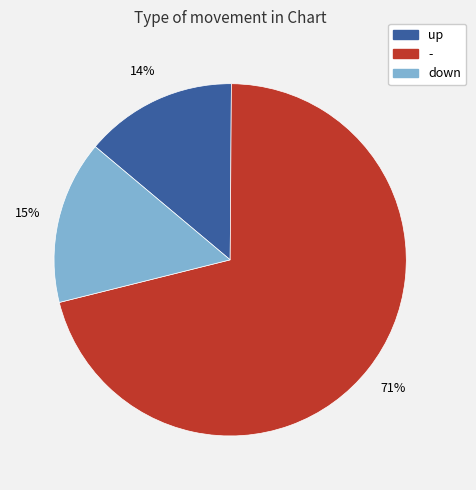

To the nearest percent, what percentage of the pie is -?

71%